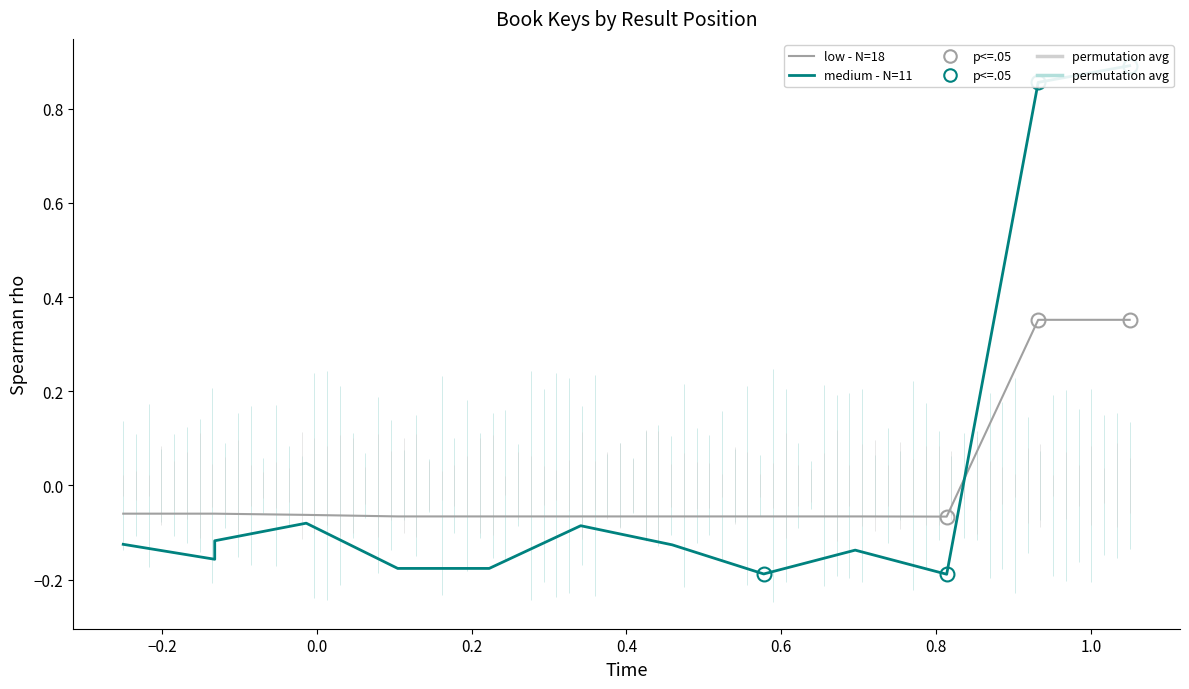

How many series are shown in this chart?

2